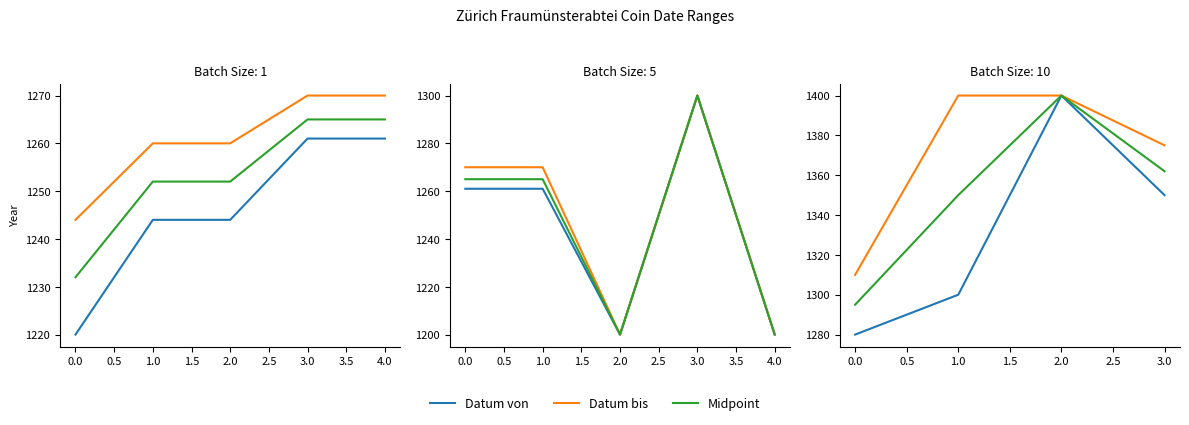

True or false: Datum von and Datum bis intersect in this chart.

False